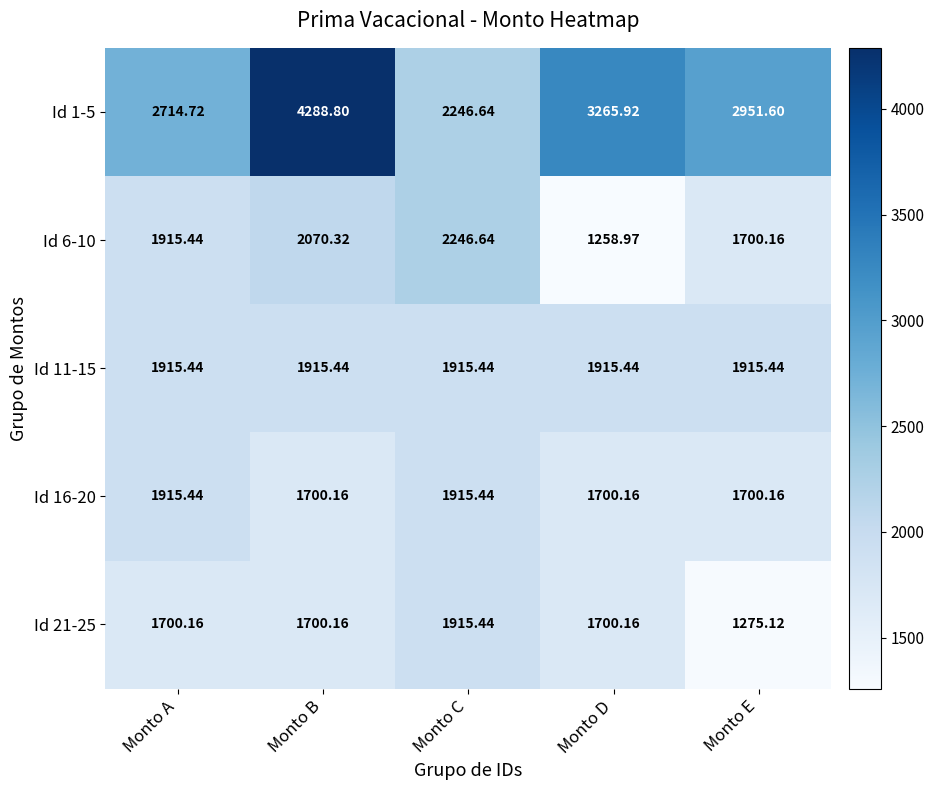

Is the value of Id 1-5 at Monto E greater than the value of Id 21-25 at Monto B?

Yes